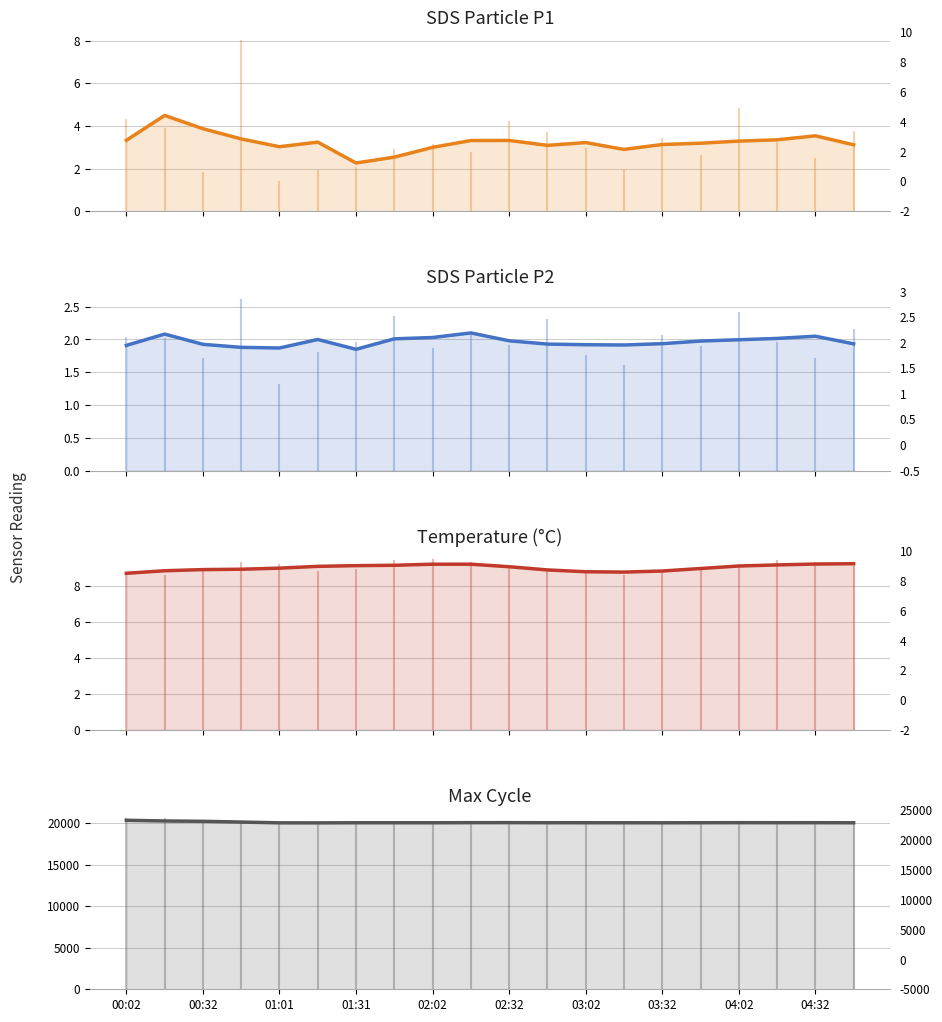

What is the greatest value displayed?

20372.7